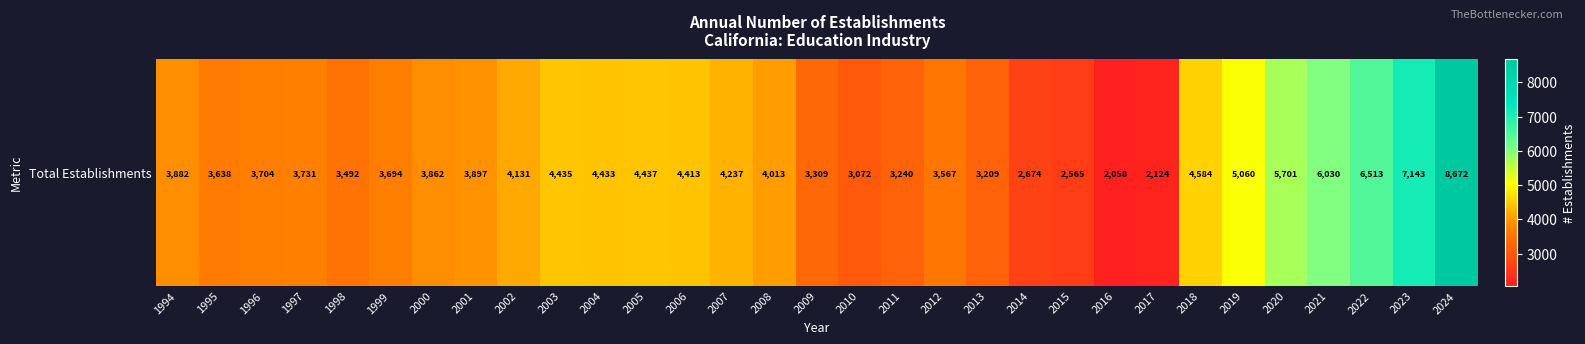

Which label corresponds to the smallest value in the chart?

2016